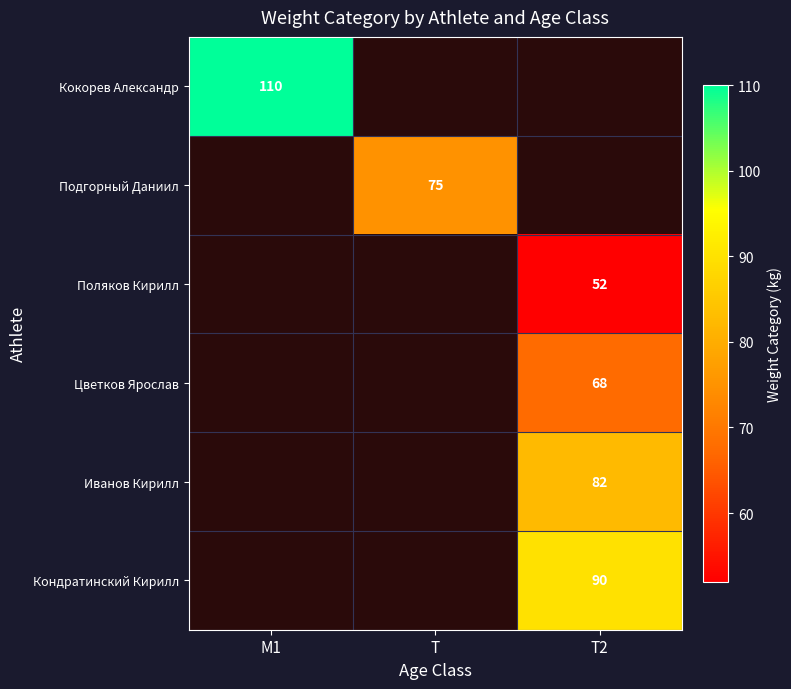

Between T2 and M1, which is larger?

M1